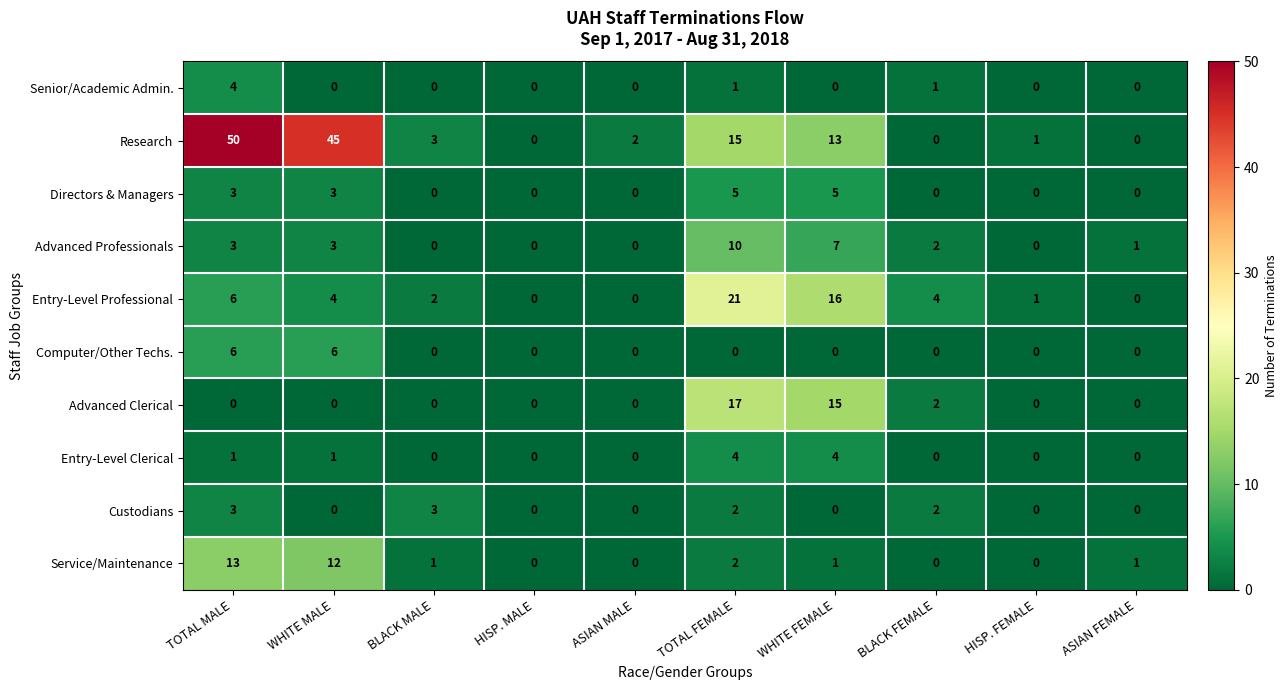

Where does the Research series first go above 3?

TOTAL MALE